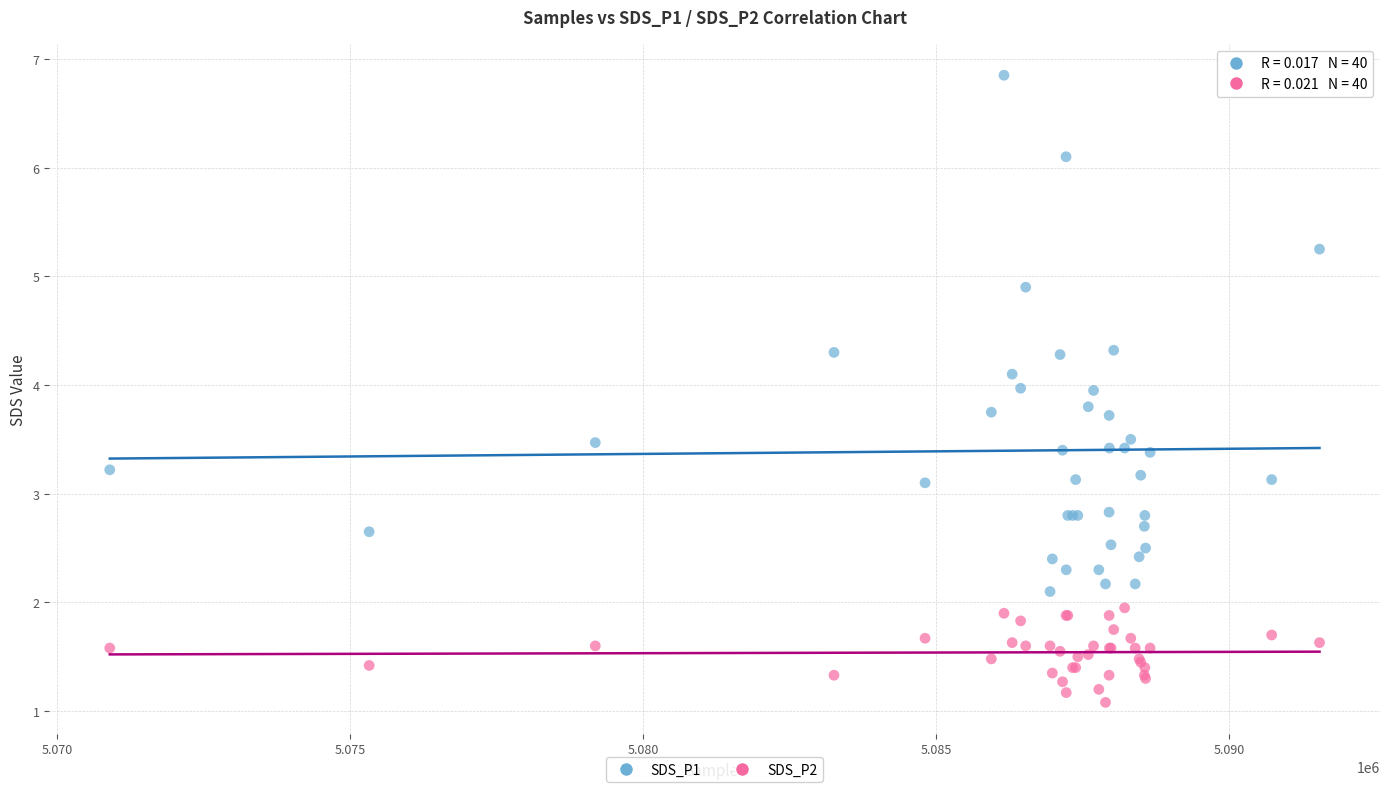

Which series contains the highest Y value?

SDS_P1